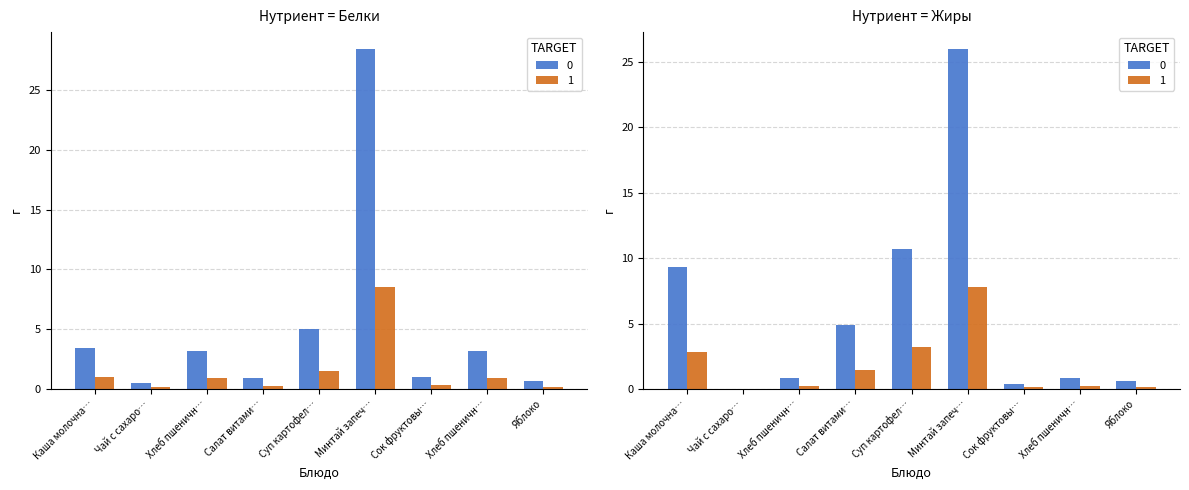

The Жиры series shows 0.6 at Яблоко. True or false?

True